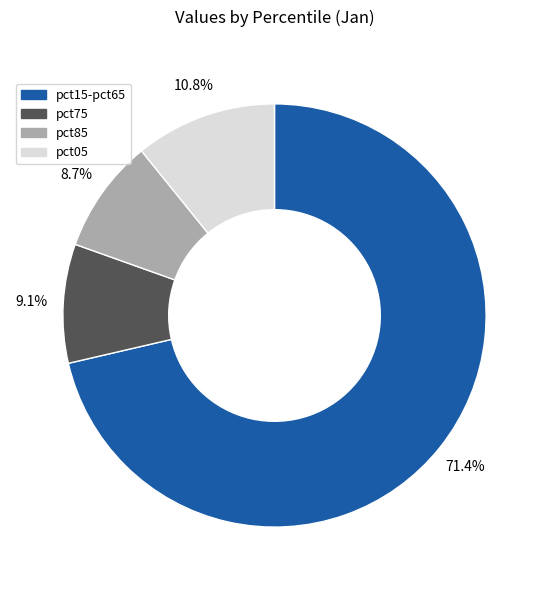

Does any single category account for the majority?

Yes